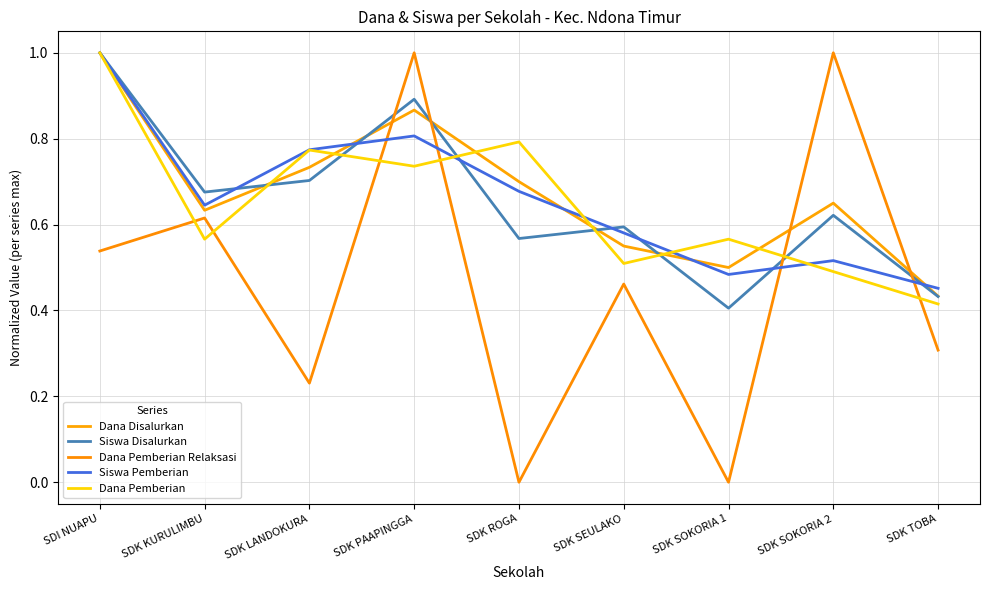

How many data points does each series have?

9